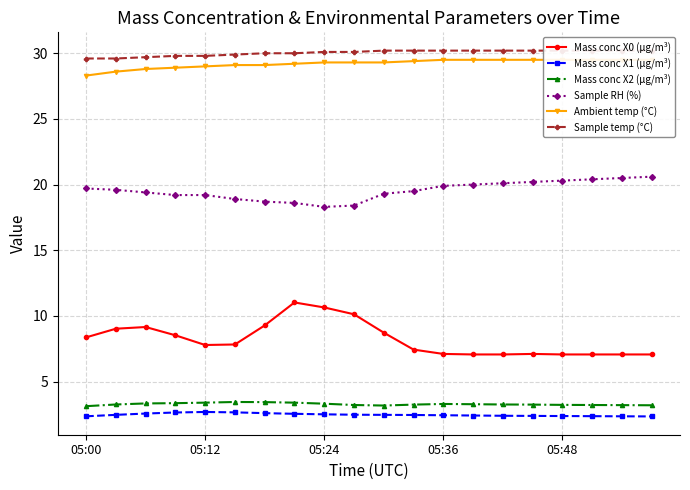

Is it true that Mass conc X1 (μg/m³) equals 4.7 at 05:12?

False